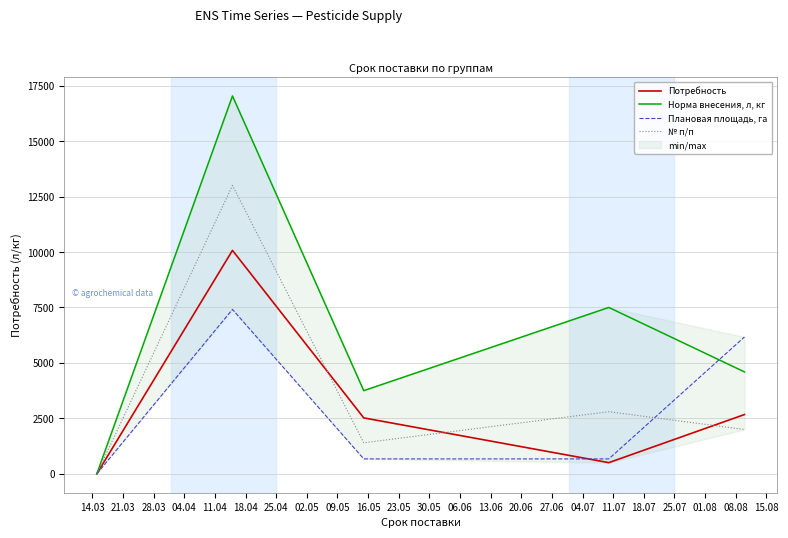

How many data points does each series have?

5